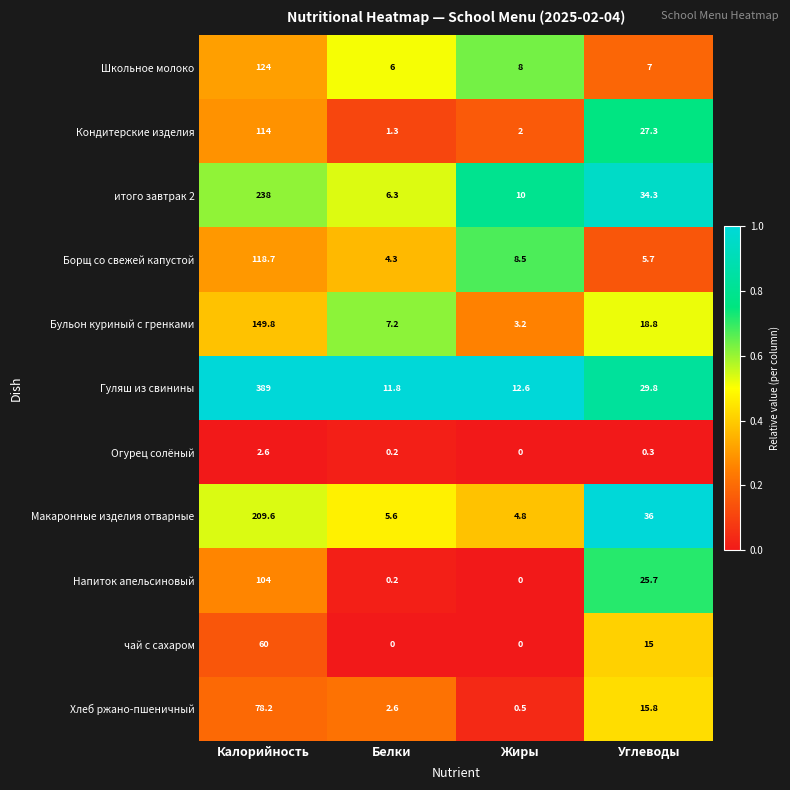

What is the difference between the Кондитерские изделия values at Калорийность and Жиры?

112.0